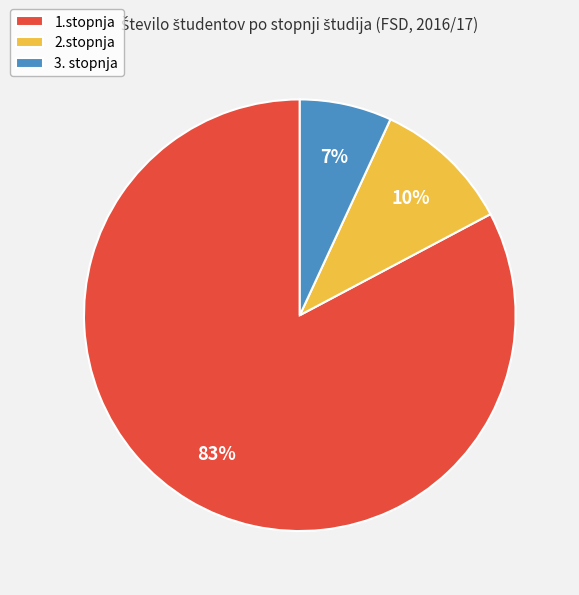

To the nearest percent, what portion does 2.stopnja represent?

10%